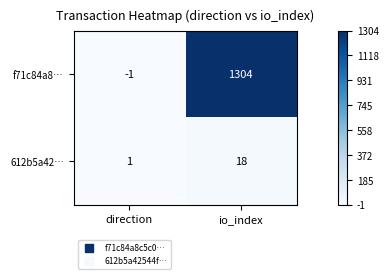

Rank the series by their average value, from highest to lowest.

f71c84a8…, 612b5a42…